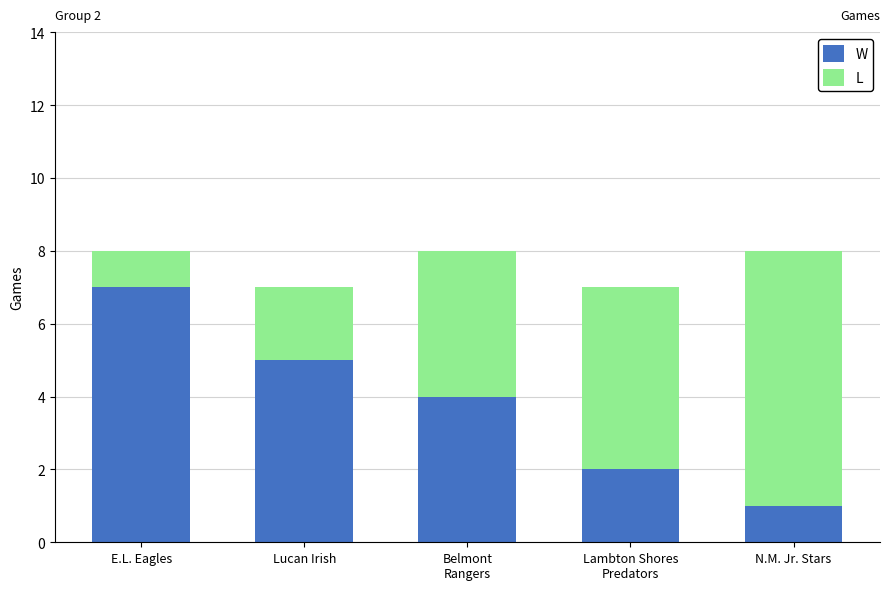

What is the total value across all series at Lucan Irish?

7